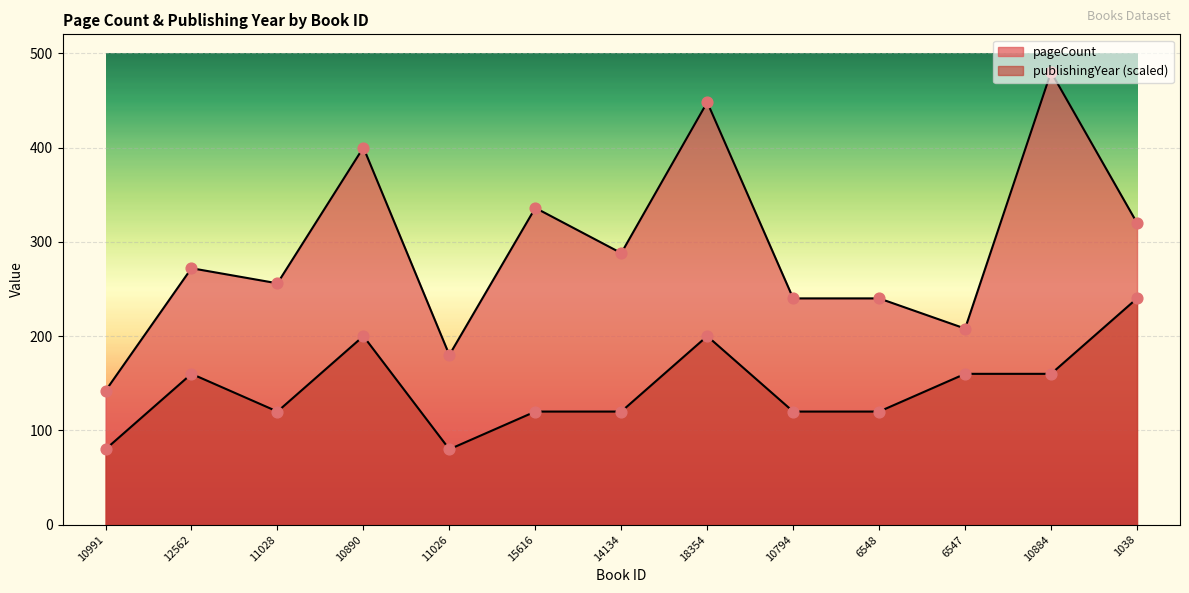

Is the value of pageCount at 6547 greater than the value of publishingYear at 14134?

Yes